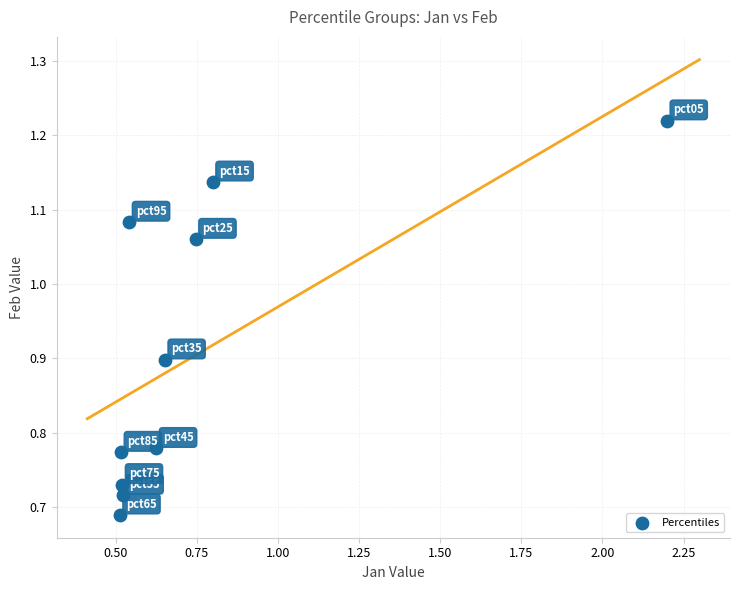

What is the range of X values (max minus min)?

1.7